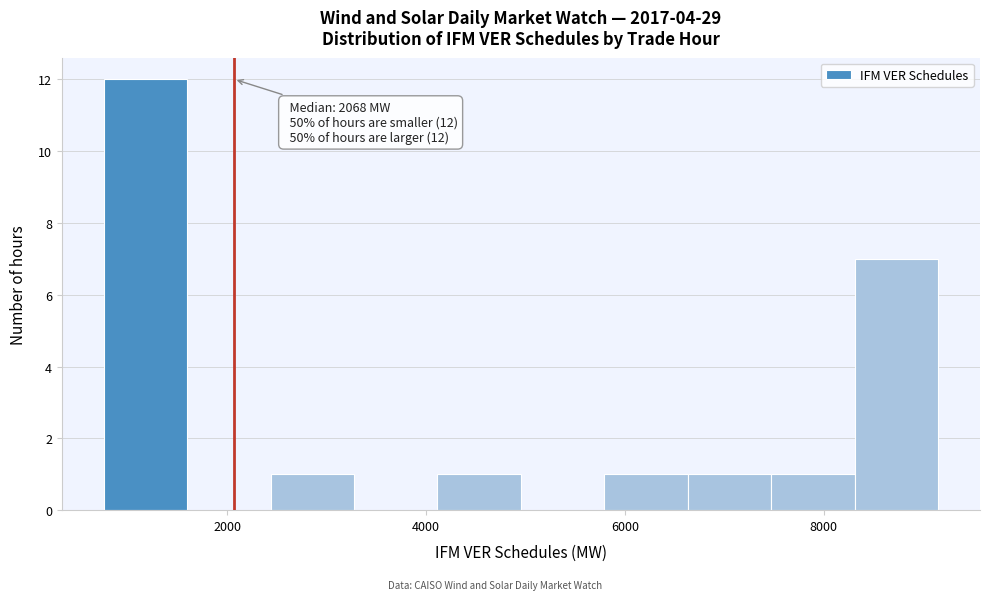

Which range on the x-axis has the tallest bar?

800 to 1600